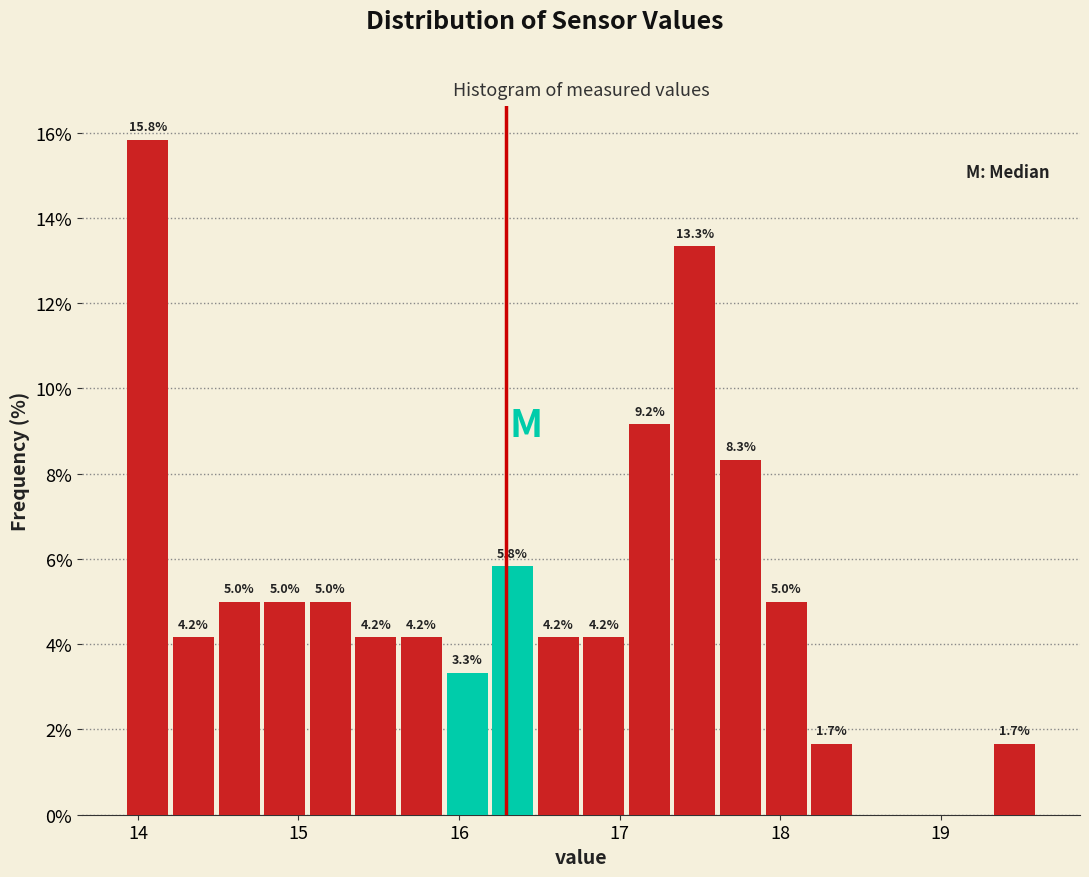

Around what value on the x-axis is the tallest bar? Give the approximate position of its centre, as read against the axis.

14.1